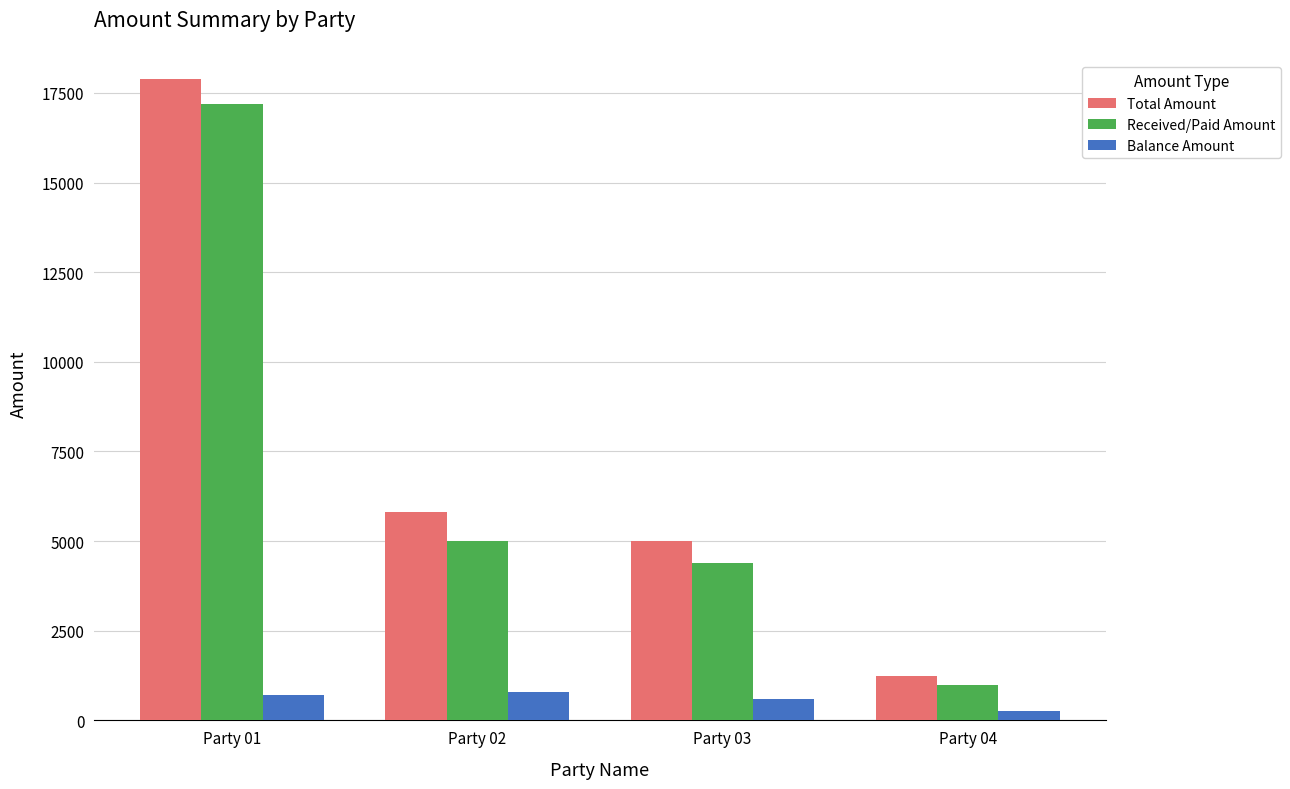

What is the value of the Total Amount bar at the 4th from the left?

1250